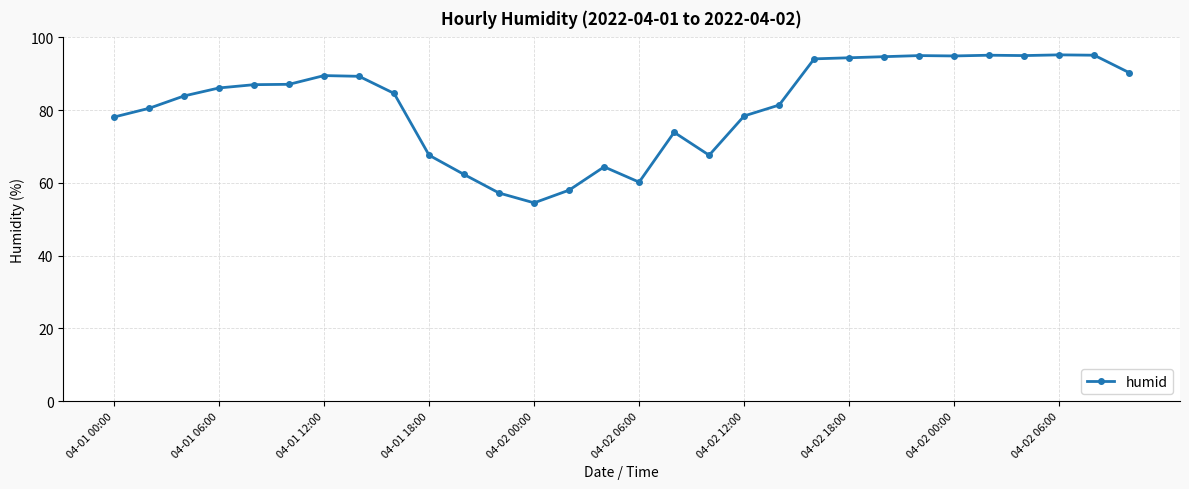

What is the average value?

81.2